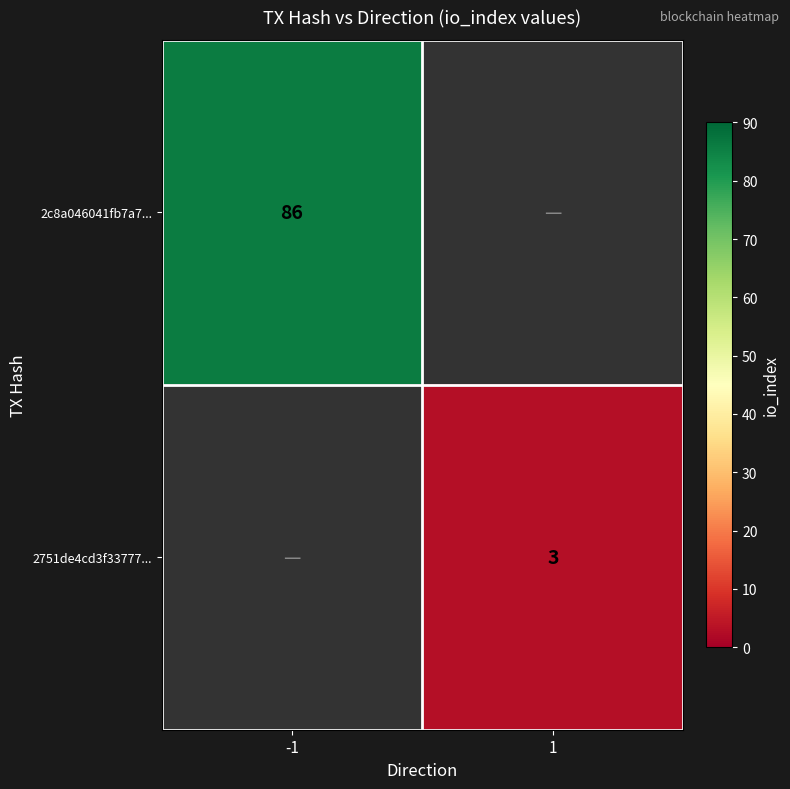

How many categories are shown in the chart?

2